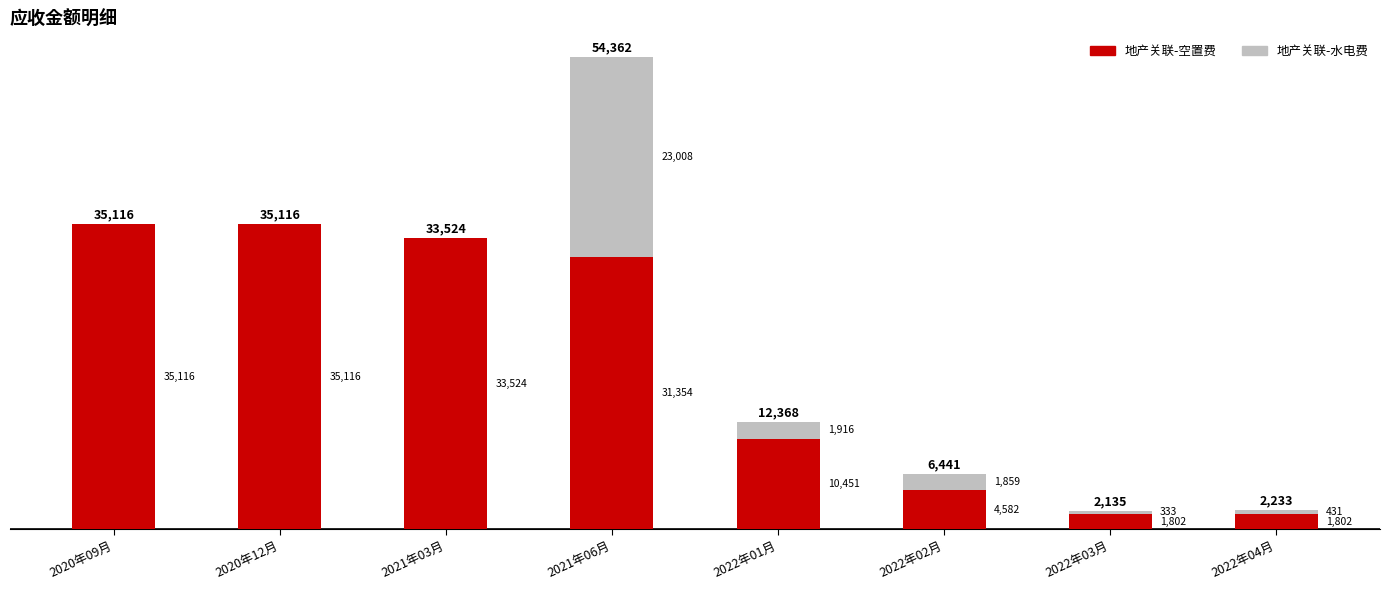

What is the highest value of the 地产关联-空置费 series?

35116.4